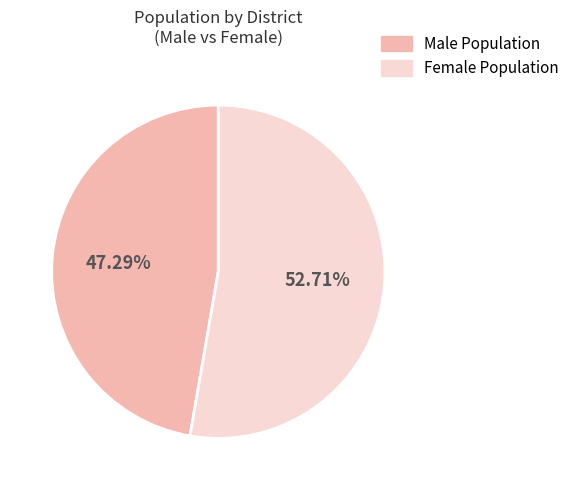

What is the ratio of the value at Male Population to the value at Female Population?

0.9